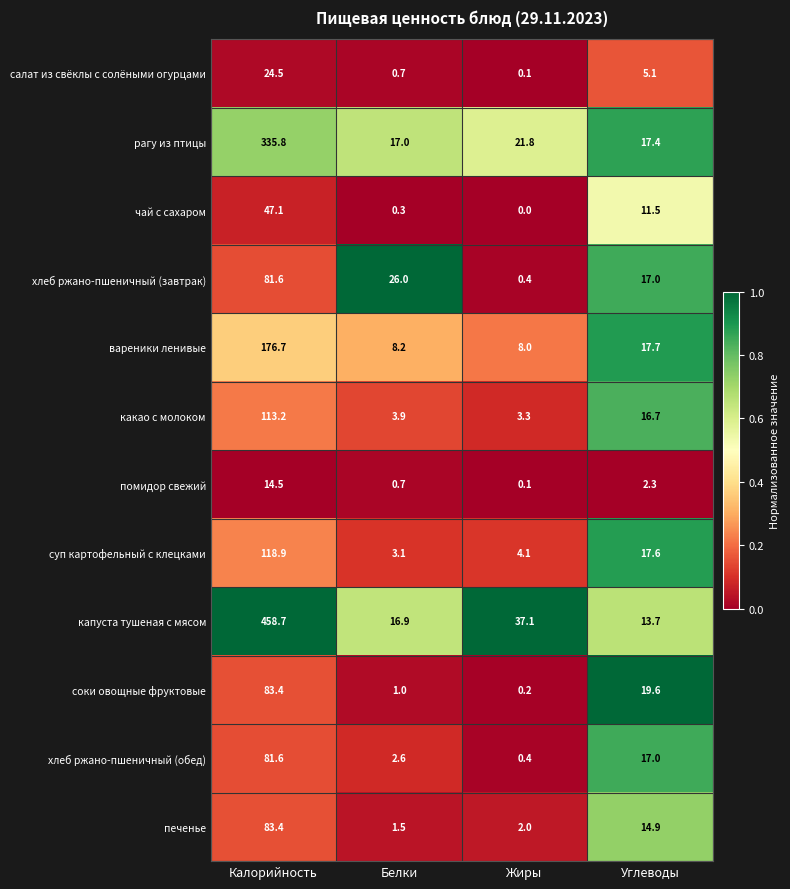

Which series changed the most between Белки and Жиры?

хлеб ржано-пшеничный (завтрак)